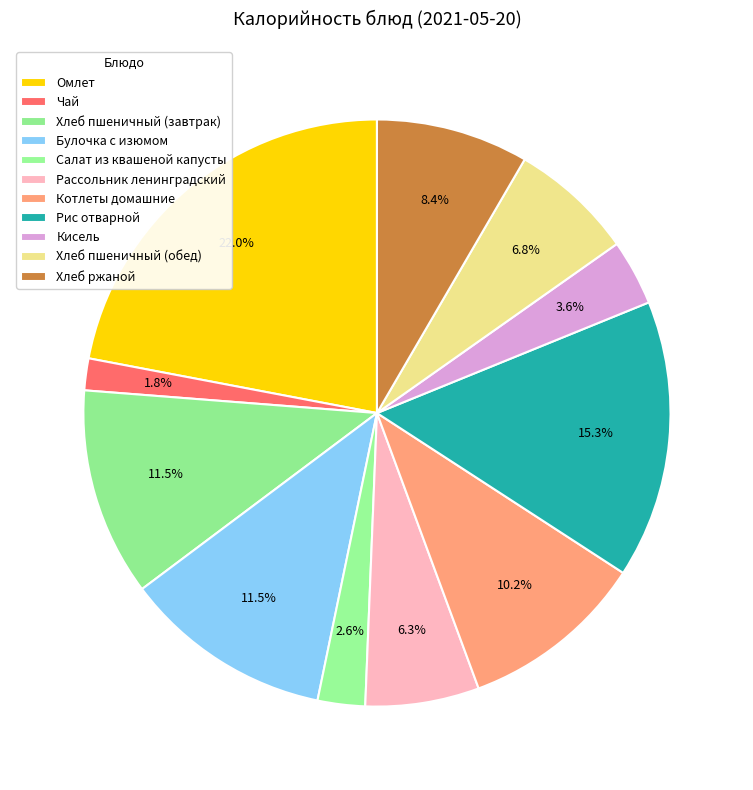

Count the number of slices in the pie.

11